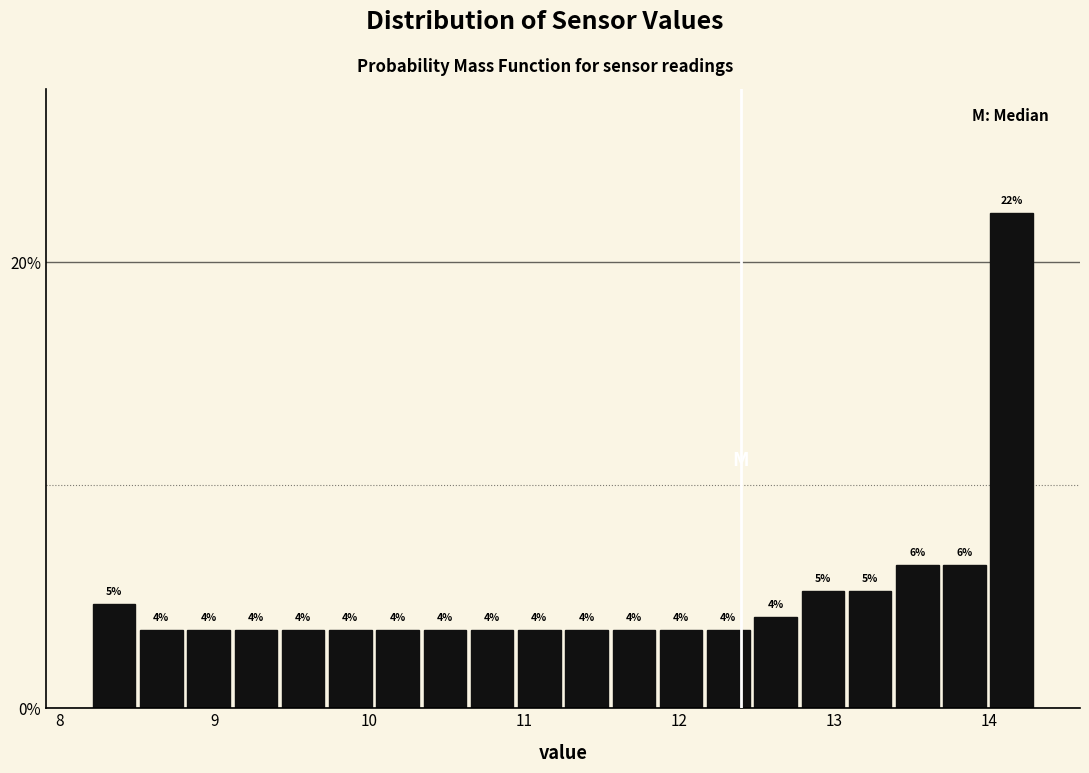

Read against the x-axis, roughly where is the centre of the tallest bar?

14.1